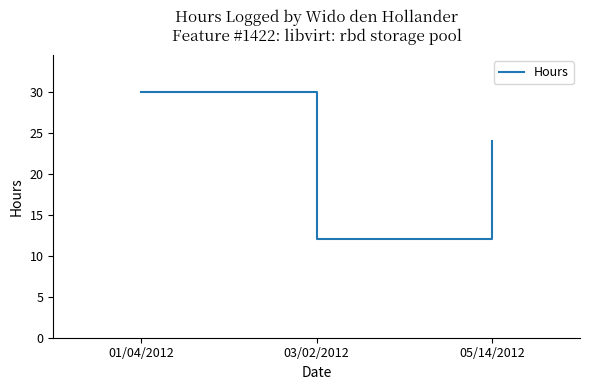

Is this an area chart (filled region under the line)?

No